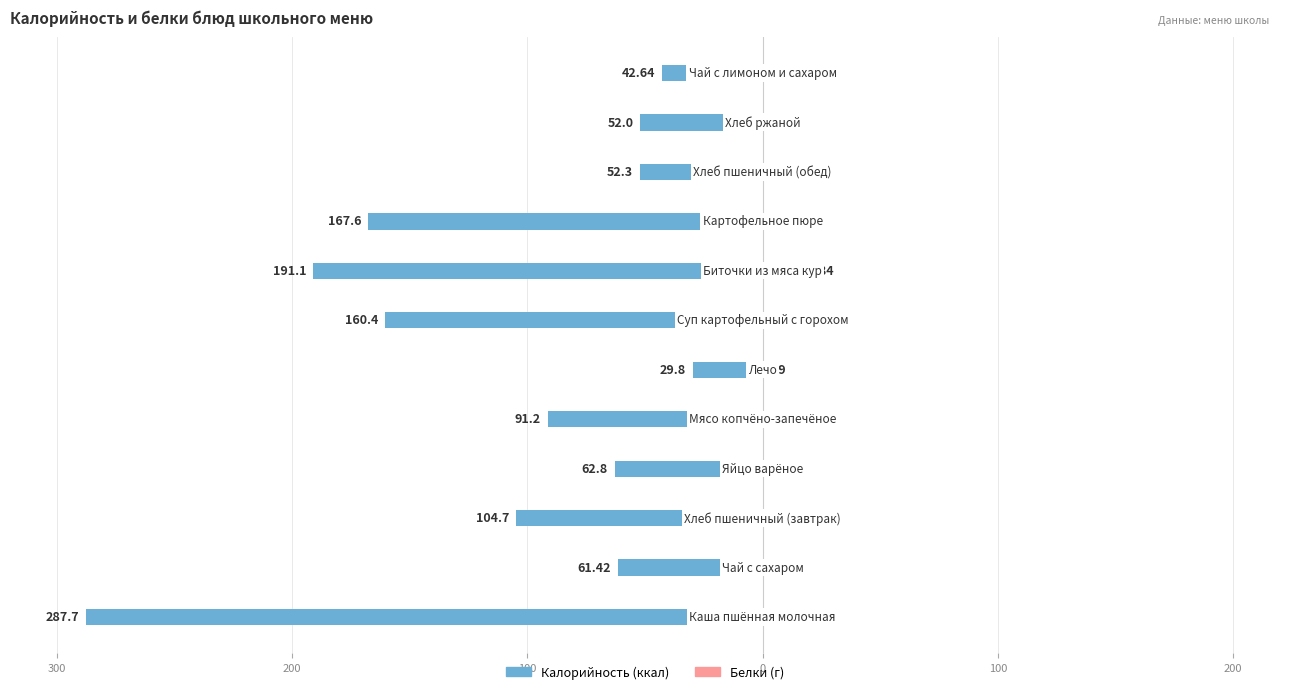

What are all the series names shown in the legend?

Калорийность, Белки